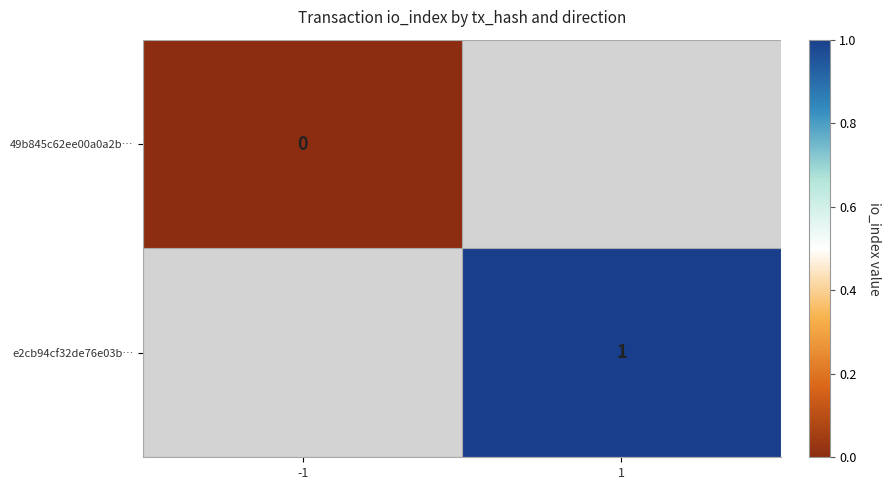

Is it true that e2cb94cf32de76e03b… equals 1 at 1?

True